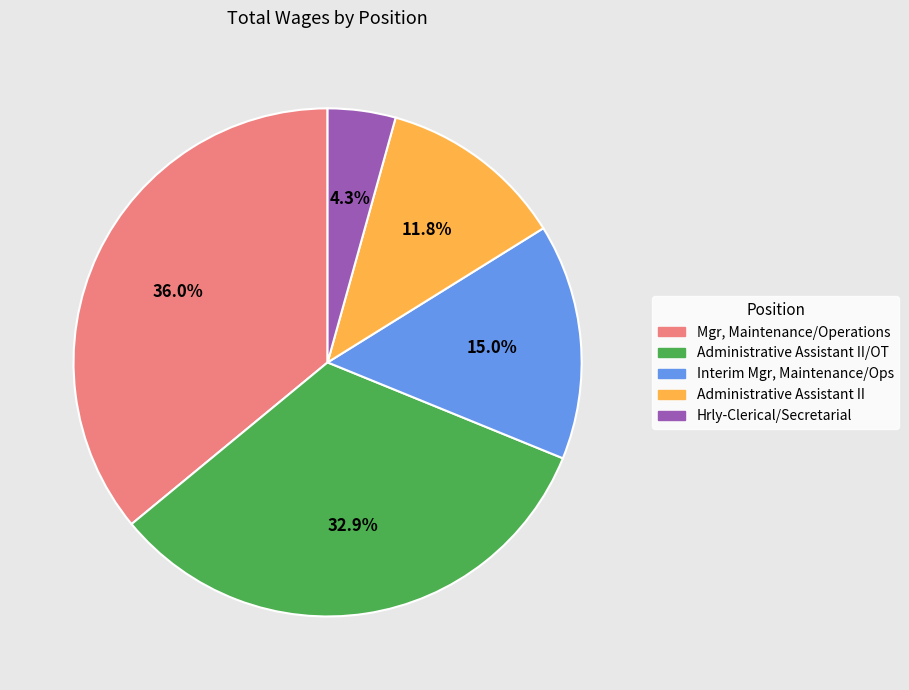

To the nearest percent, what is the combined percentage of Mgr, Maintenance/Operations and Administrative Assistant II/OT?

69%